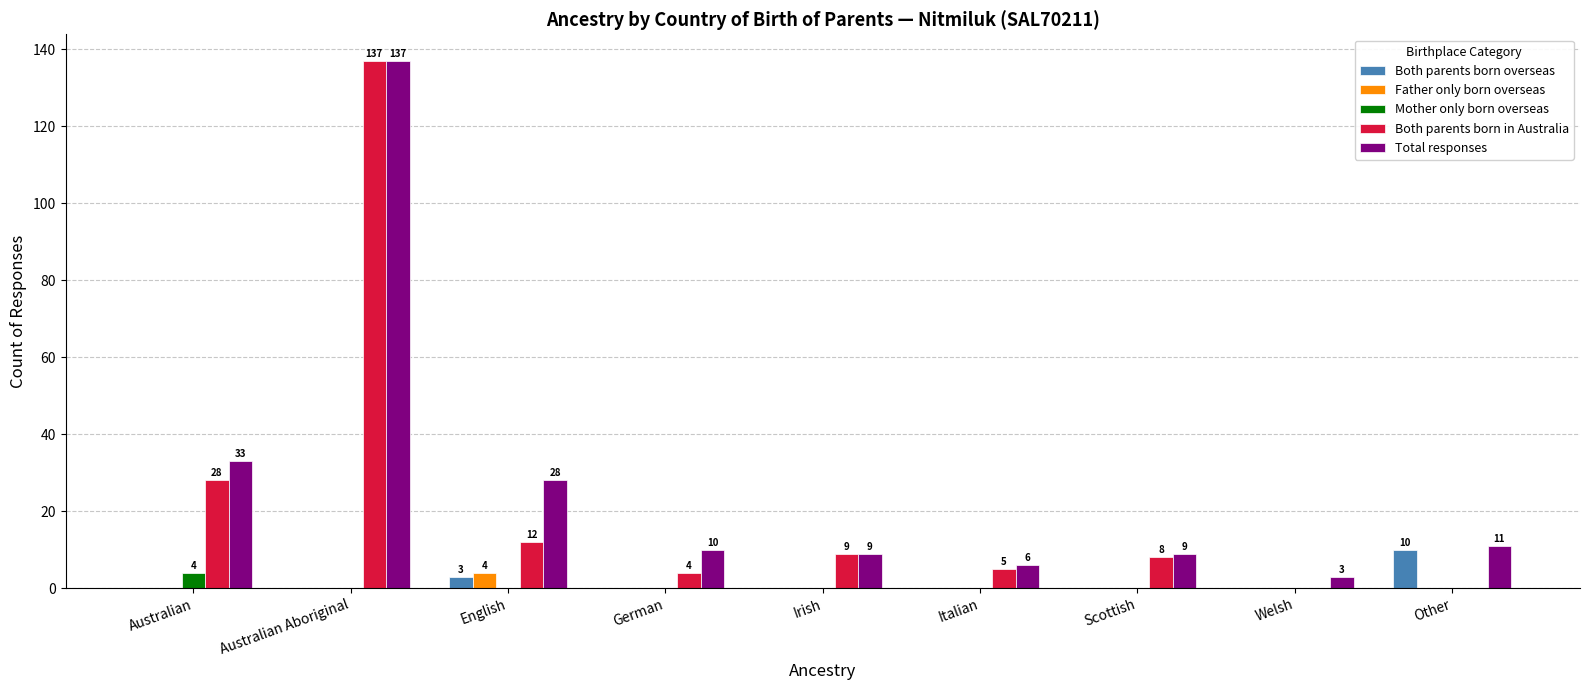

The Total responses series shows 3 at Irish. True or false?

False